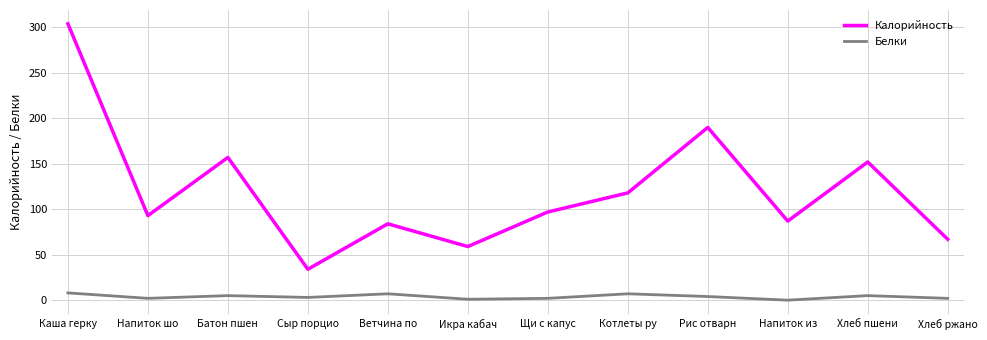

List the series in order of their peak value, highest first.

Калорийность, Белки